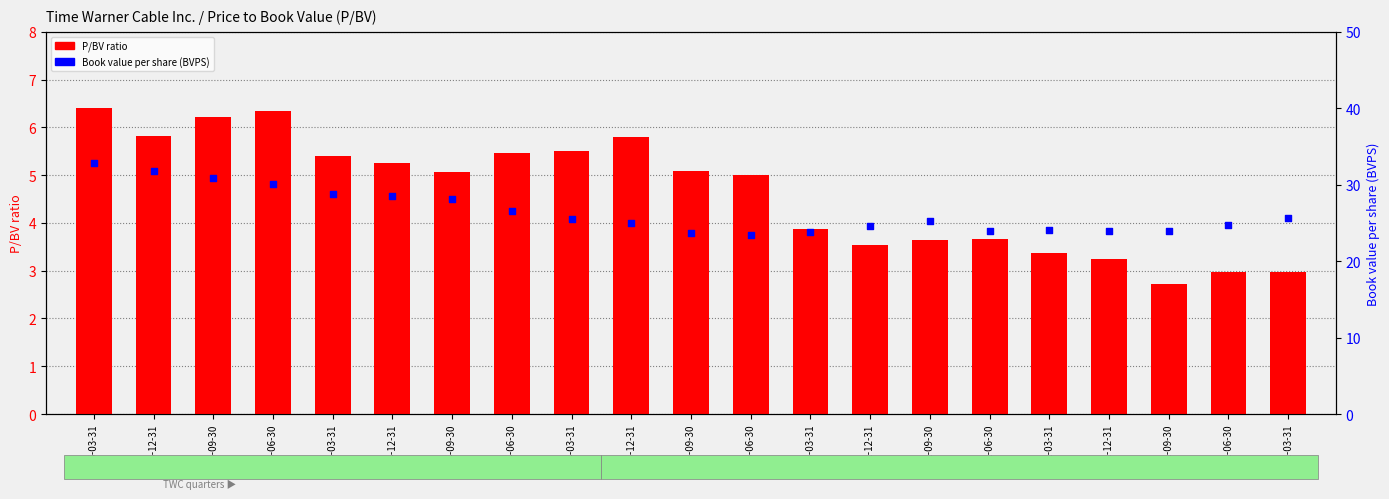

Which series has the widest spread of Y values?

Book value per share (BVPS)